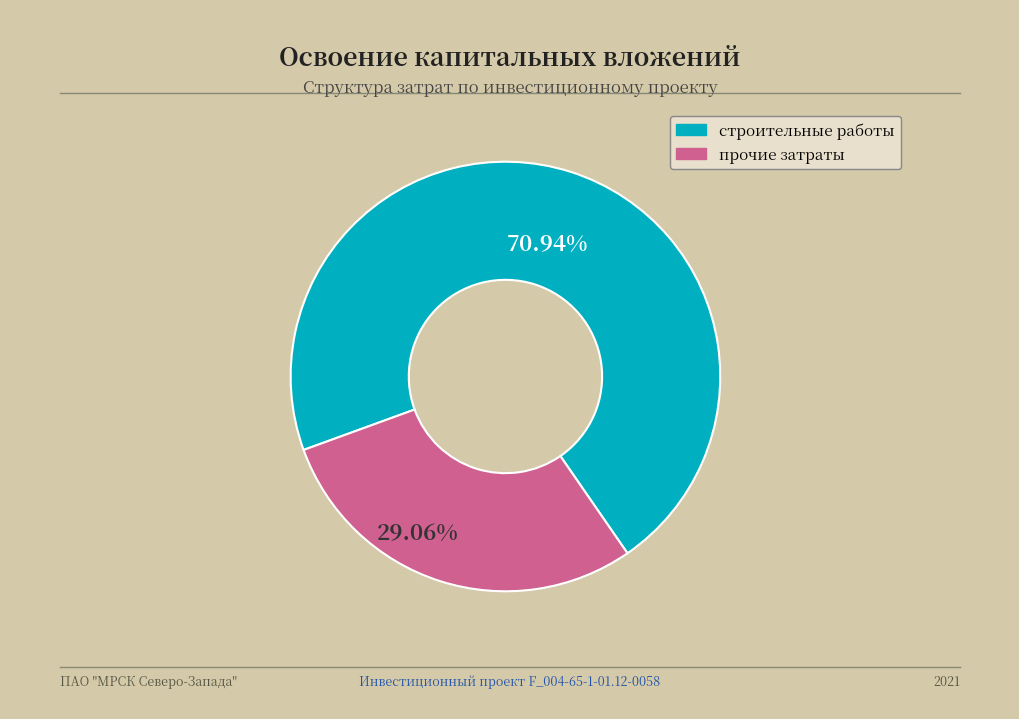

To the nearest percent, what is the combined percentage of прочие затраты and строительные работы?

100%